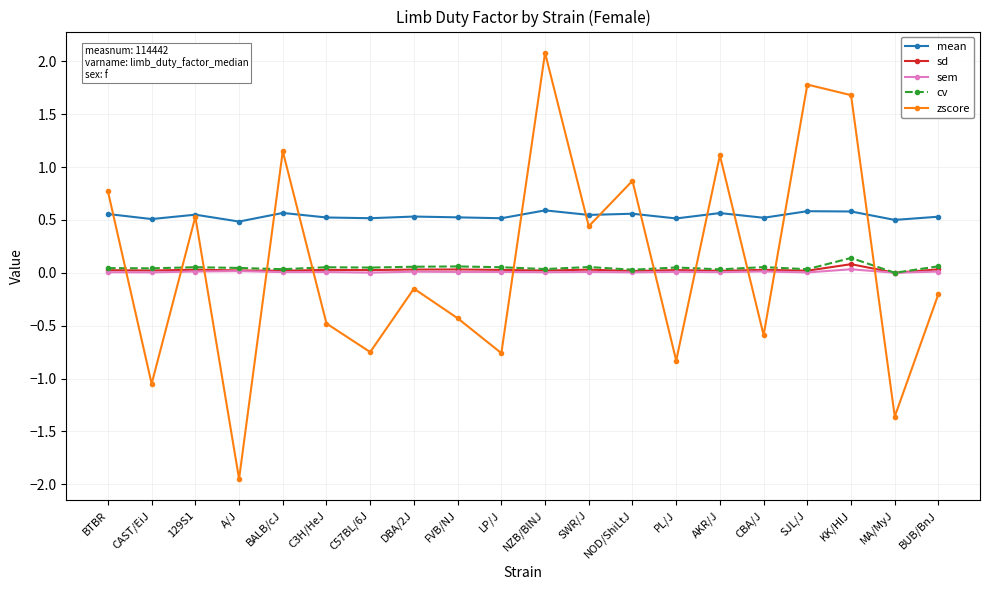

Count the number of categories in the chart.

20